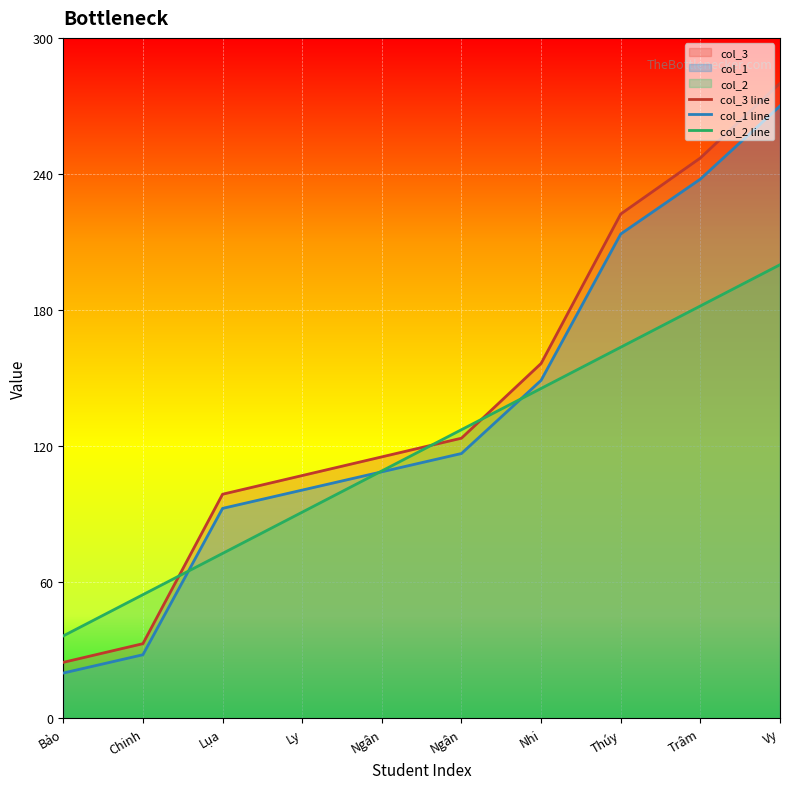

At which label is col_2 line closest to 118?

Ngân